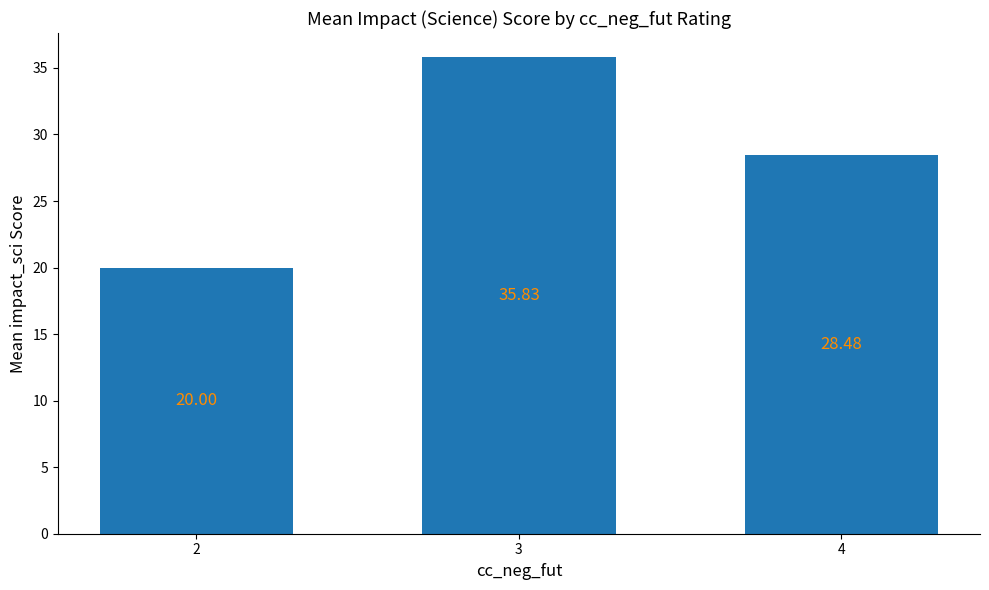

Reading right to left, extract all data points from this chart.

4=28.5	3=35.8	2=20.0